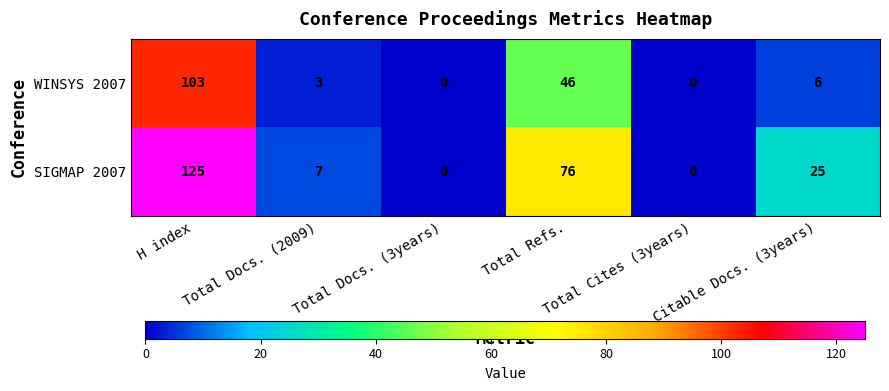

At how many categories does at least one series exceed 14?

3